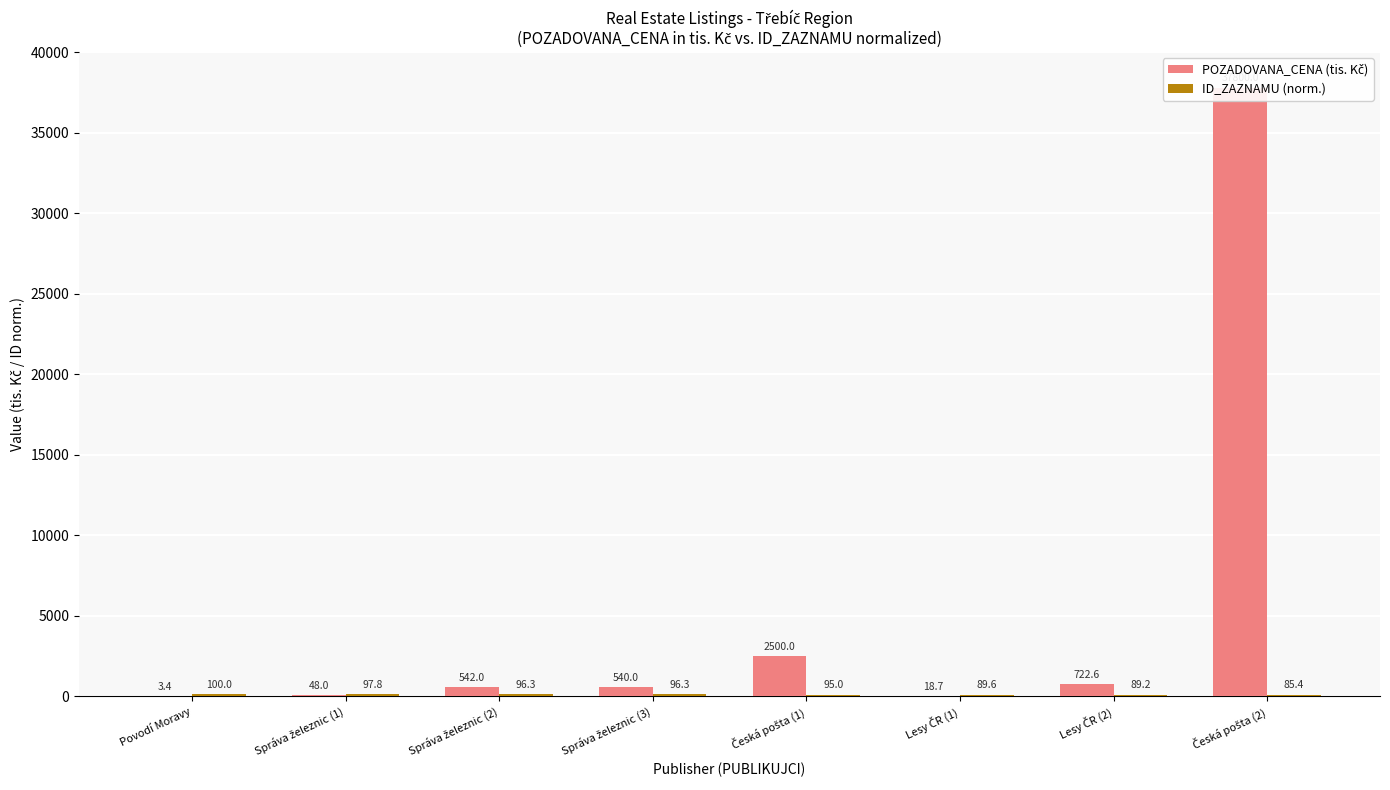

What is the value of the POZADOVANA_CENA (tis. Kč) bar at the 5th from the left?

2500.0